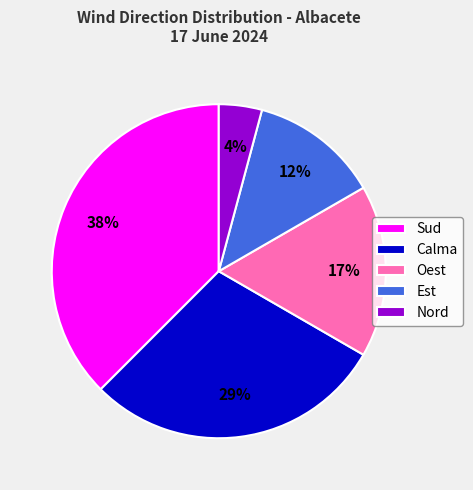

The Sud slice represents 24% of the pie. True or false?

False